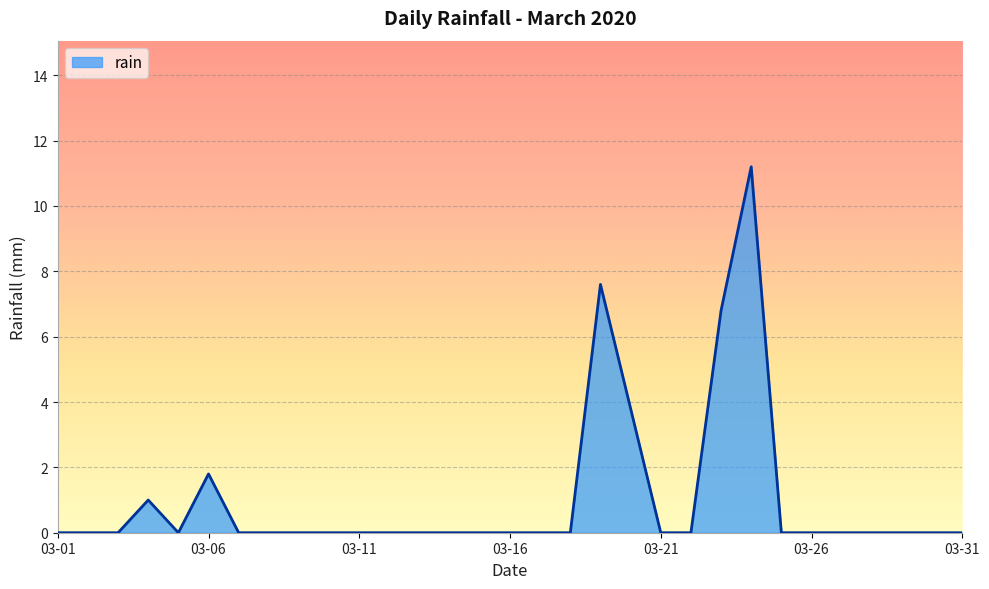

How many lines are shown in the chart?

1